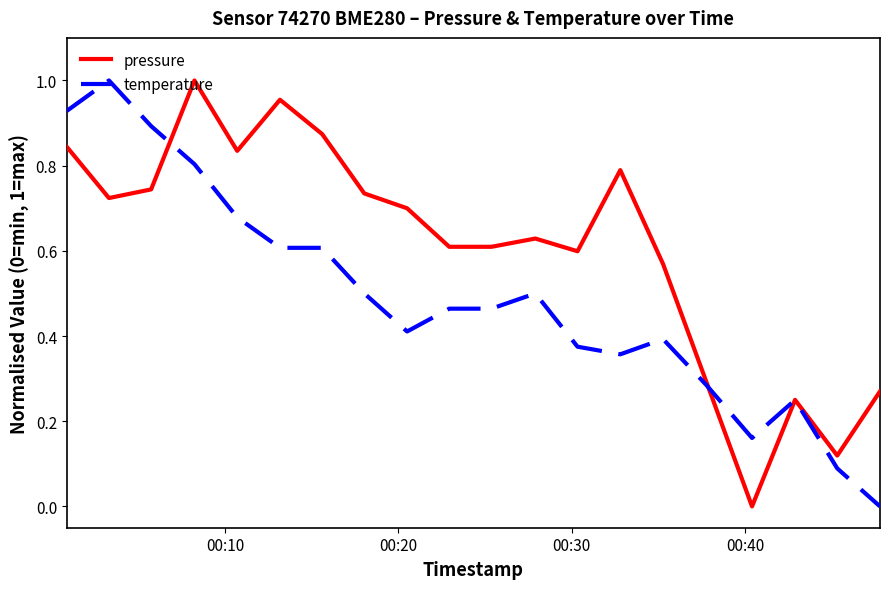

What is the sum of all pressure values?

12.2